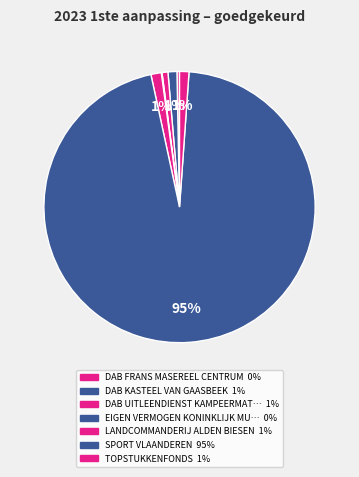

To the nearest percent, what is the average slice percentage?

14%